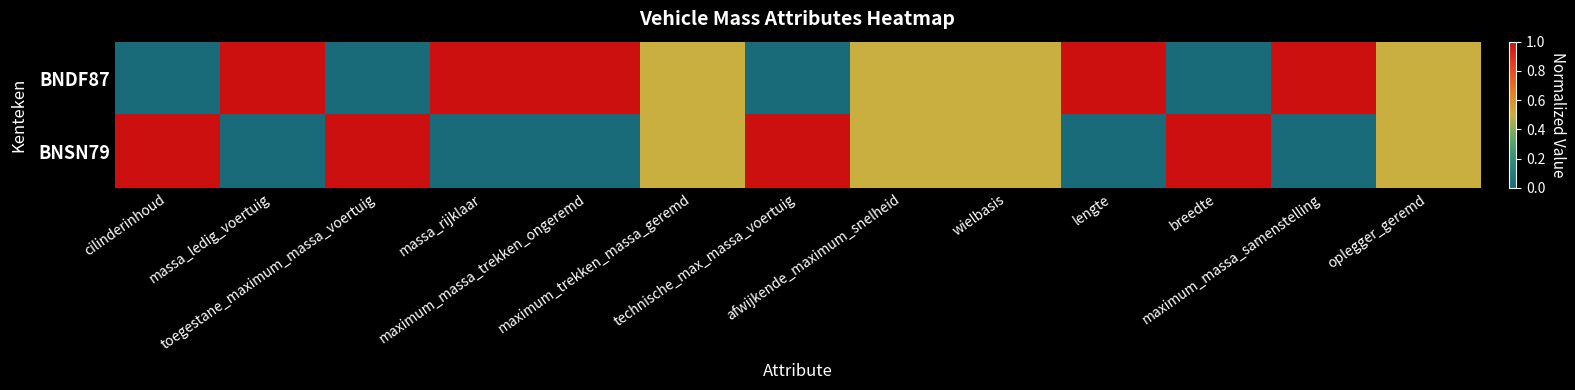

List the series in order of their peak value, lowest first.

BNDF87, BNSN79